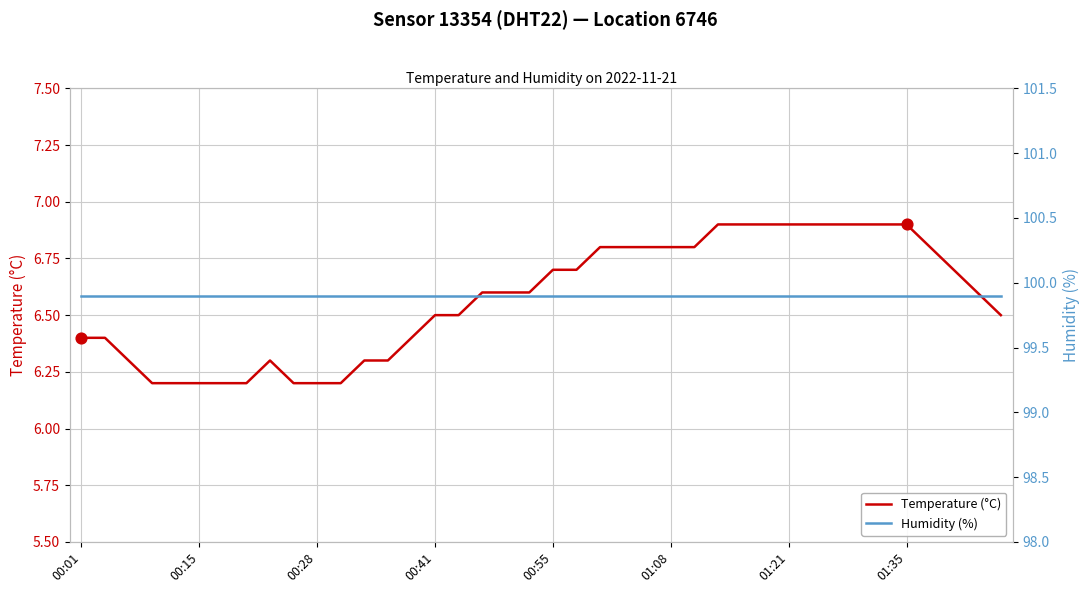

Which series reaches the maximum Y coordinate?

Humidity (%)